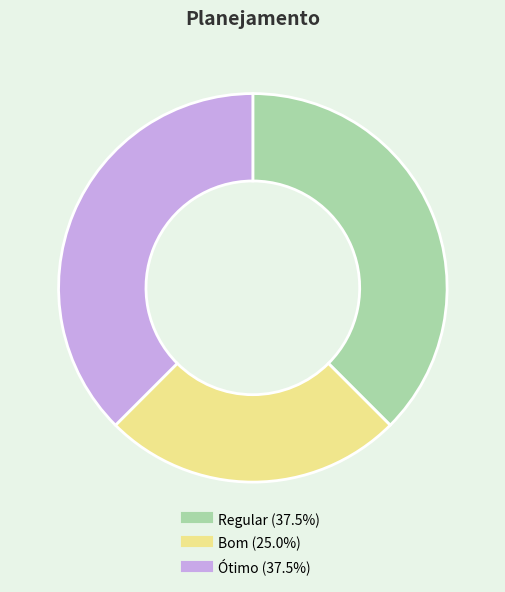

What is the smallest slice in the pie chart?

Bom